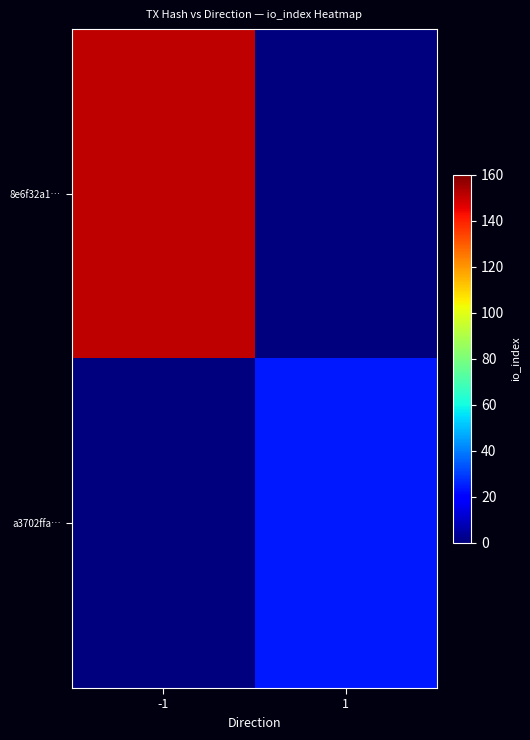

Reading right to left, list all the values displayed in this chart.

8e6f32a1…: 1=0	-1=151
a3702ffa…: 1=24	-1=0